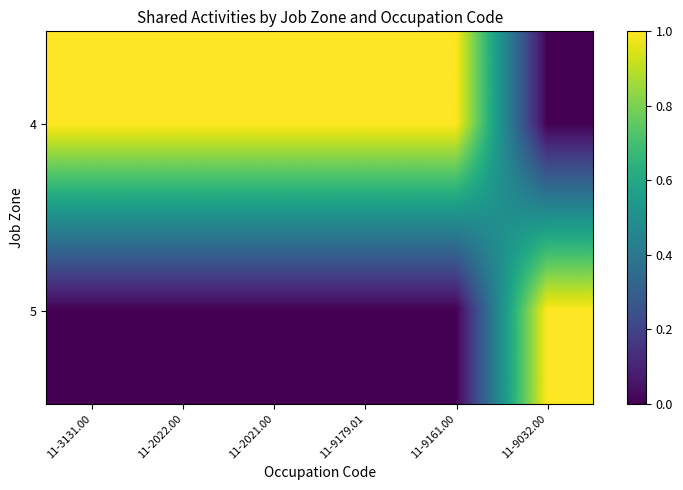

What is the total value across all series at 11-9032.00?

1